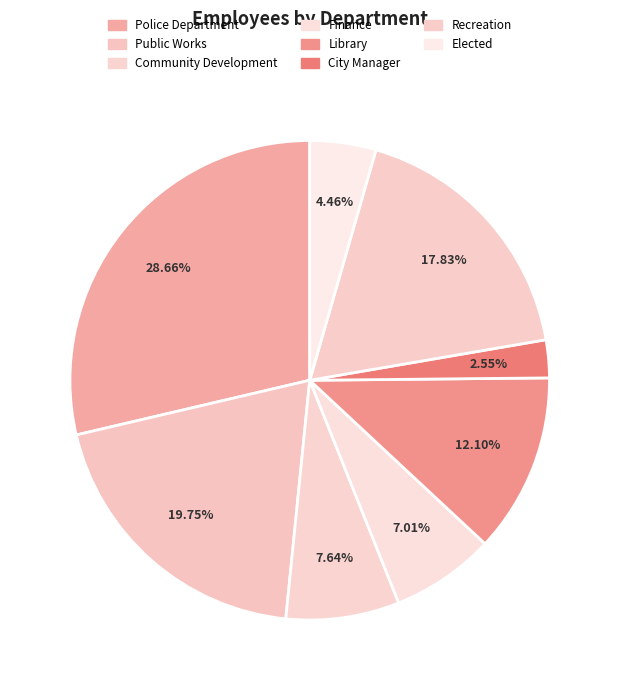

How many slices are in this pie chart?

8